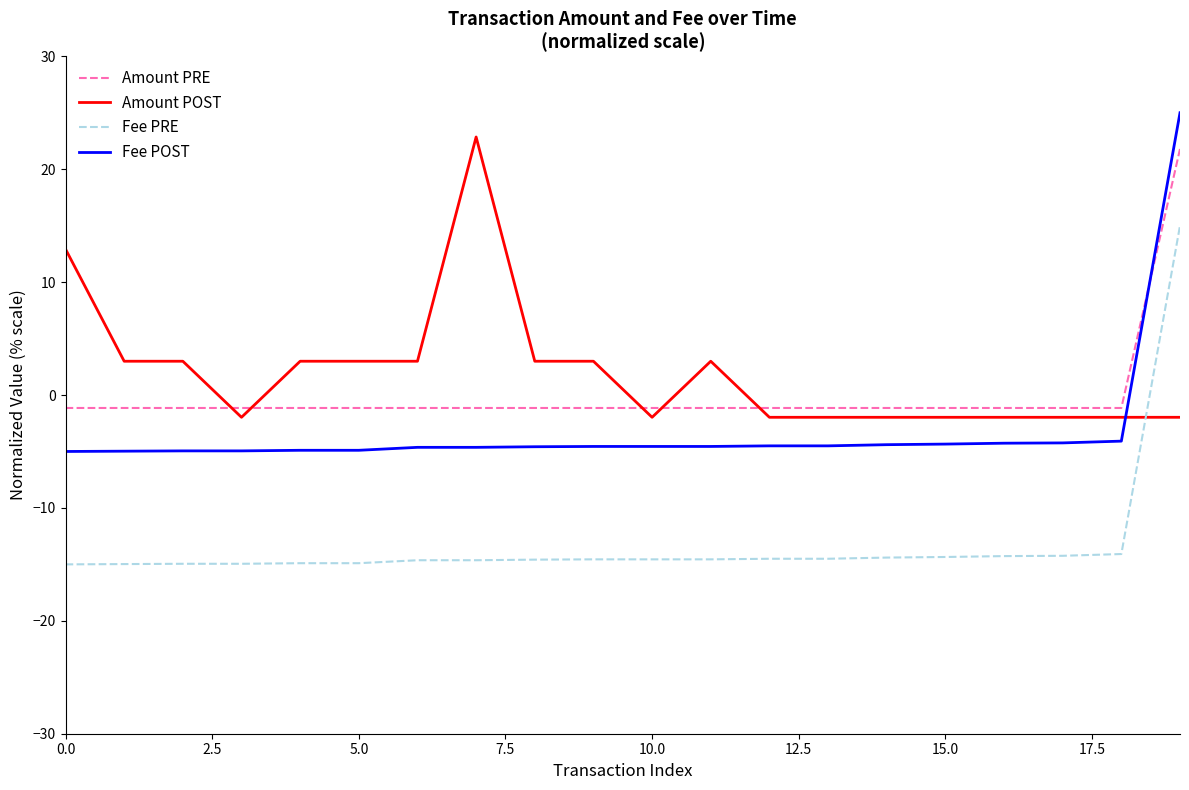

What is the highest value of the Amount POST series?

22.9